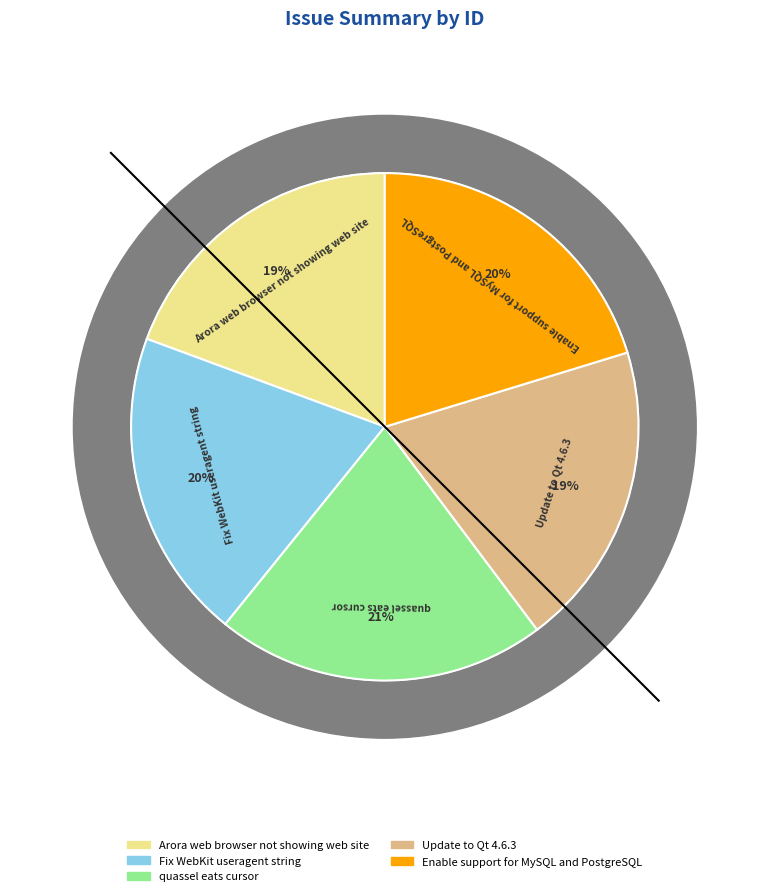

To the nearest percent, what portion does Update to Qt 4.6.3 represent?

19%